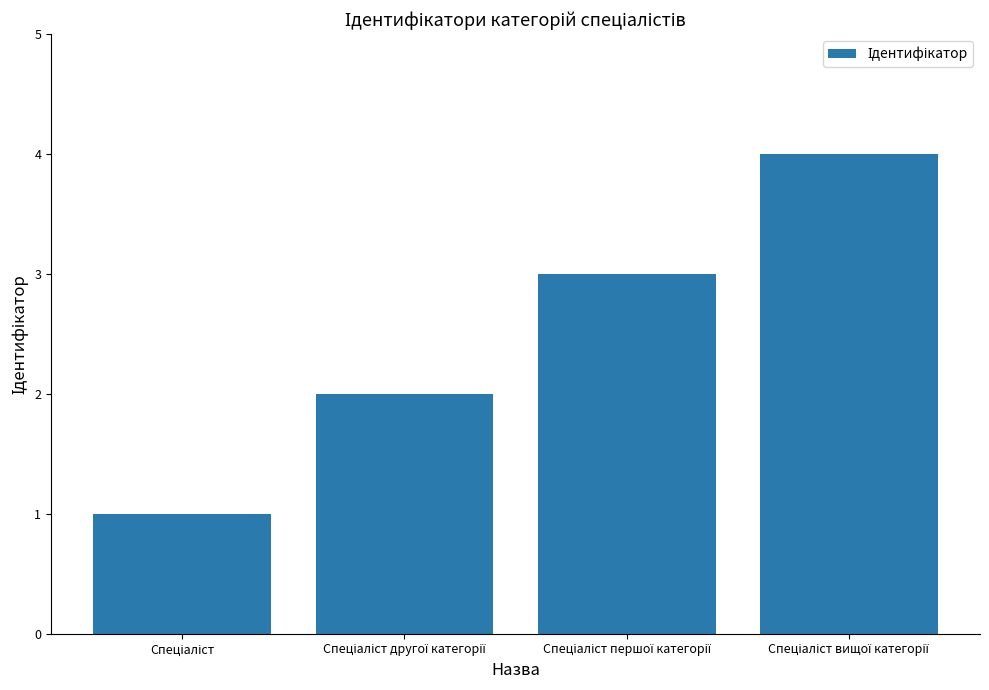

What is the minimum value shown in the chart?

1